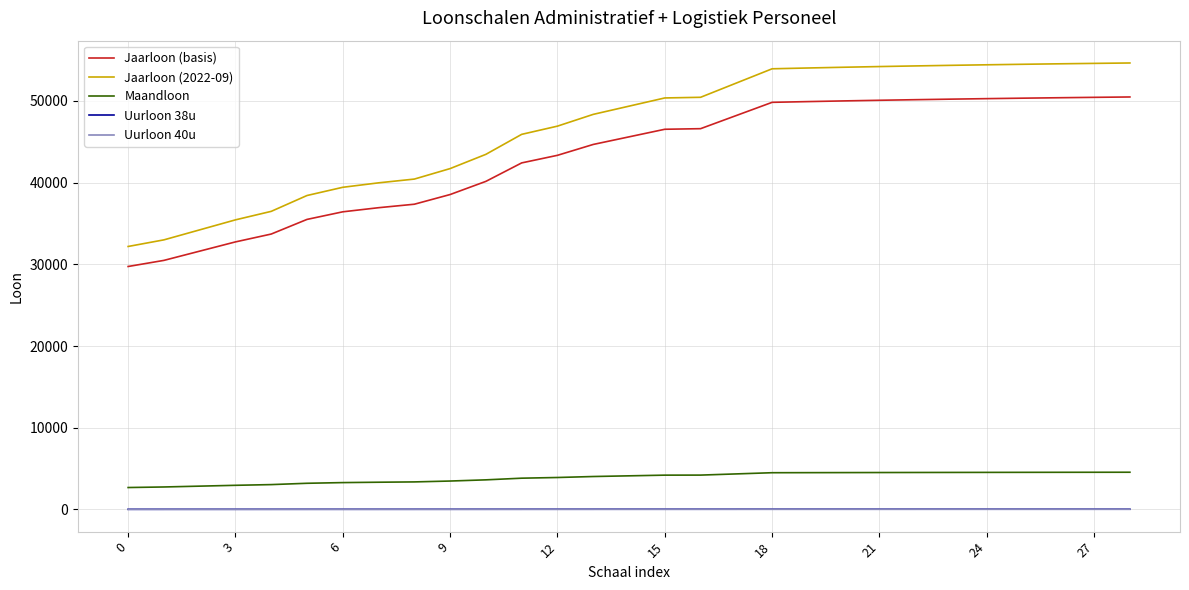

How many lines are shown in the chart?

5